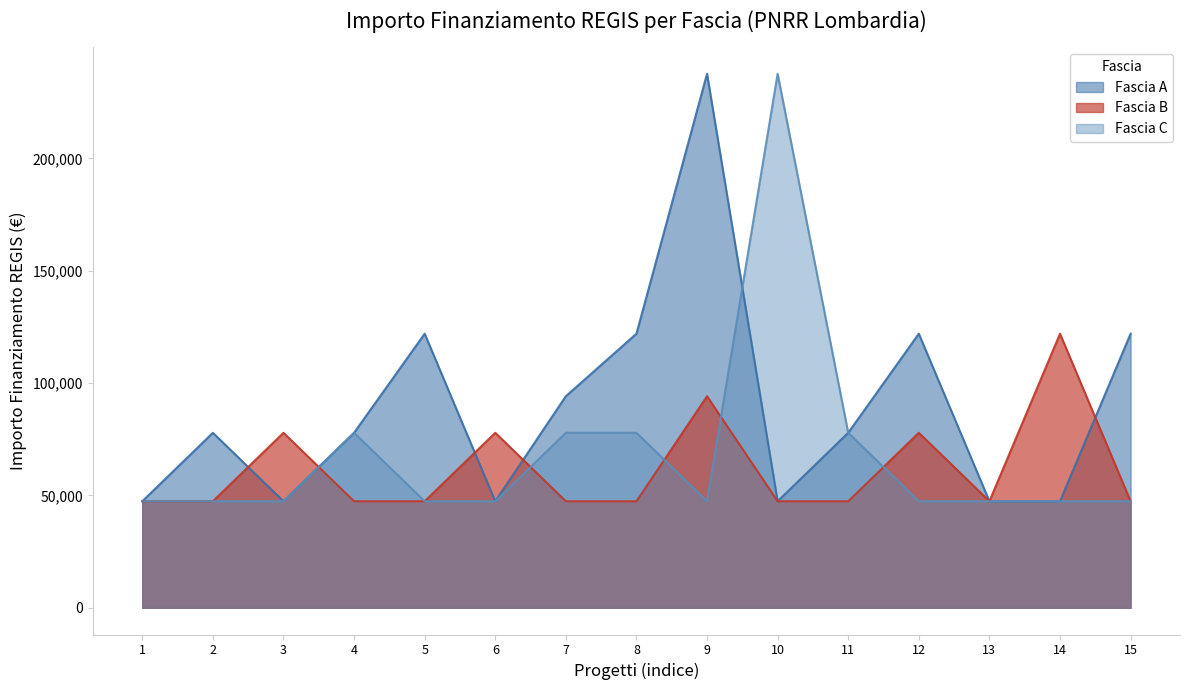

Is it true that Fascia B equals 14048 at 15?

False